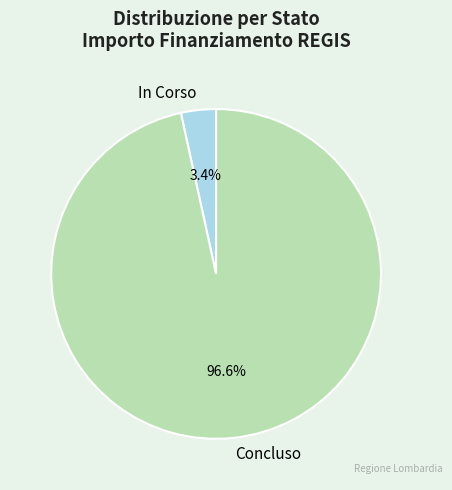

What is the smallest slice in the pie chart?

In Corso